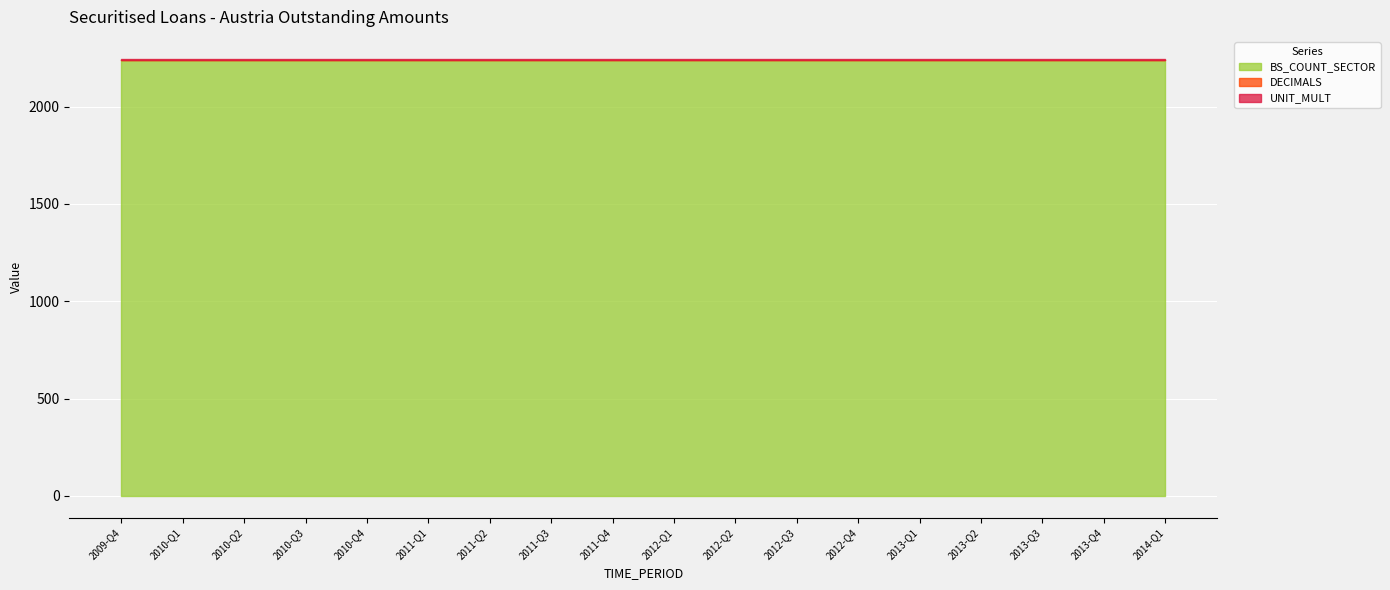

Reading right to left, transcribe all the data shown in this chart.

BS_COUNT_SECTOR: 2240	2240	2240	2240	2240	2240	2240	2240	2240	2240	2240	2240	2240	2240	2240	2240	2240	2240
DECIMALS: 0	0	0	0	0	0	0	0	0	0	0	0	0	0	0	0	0	0
UNIT_MULT: 6	6	6	6	6	6	6	6	6	6	6	6	6	6	6	6	6	6